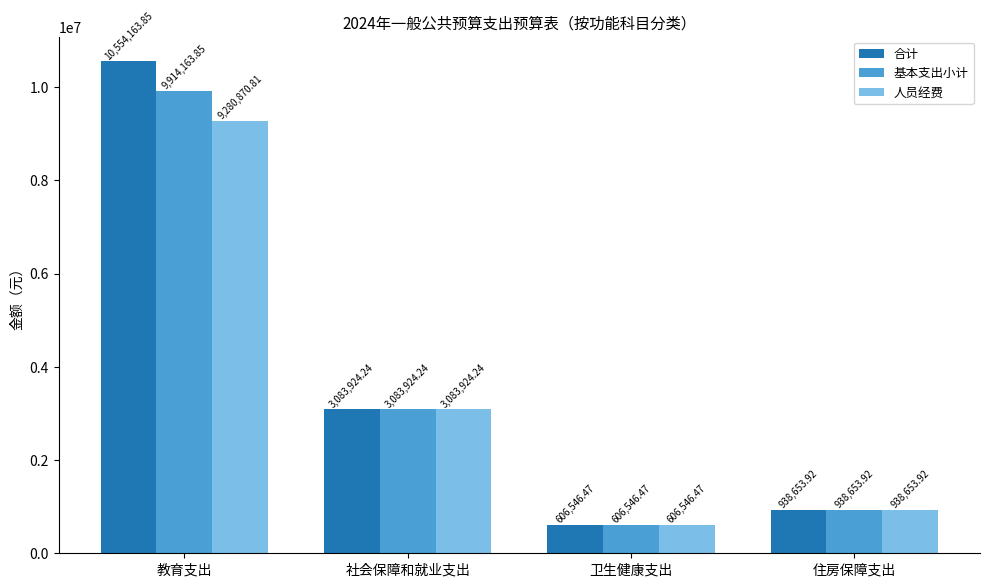

True or false: 基本支出小计 has a value of 947285.9 at 卫生健康支出.

False